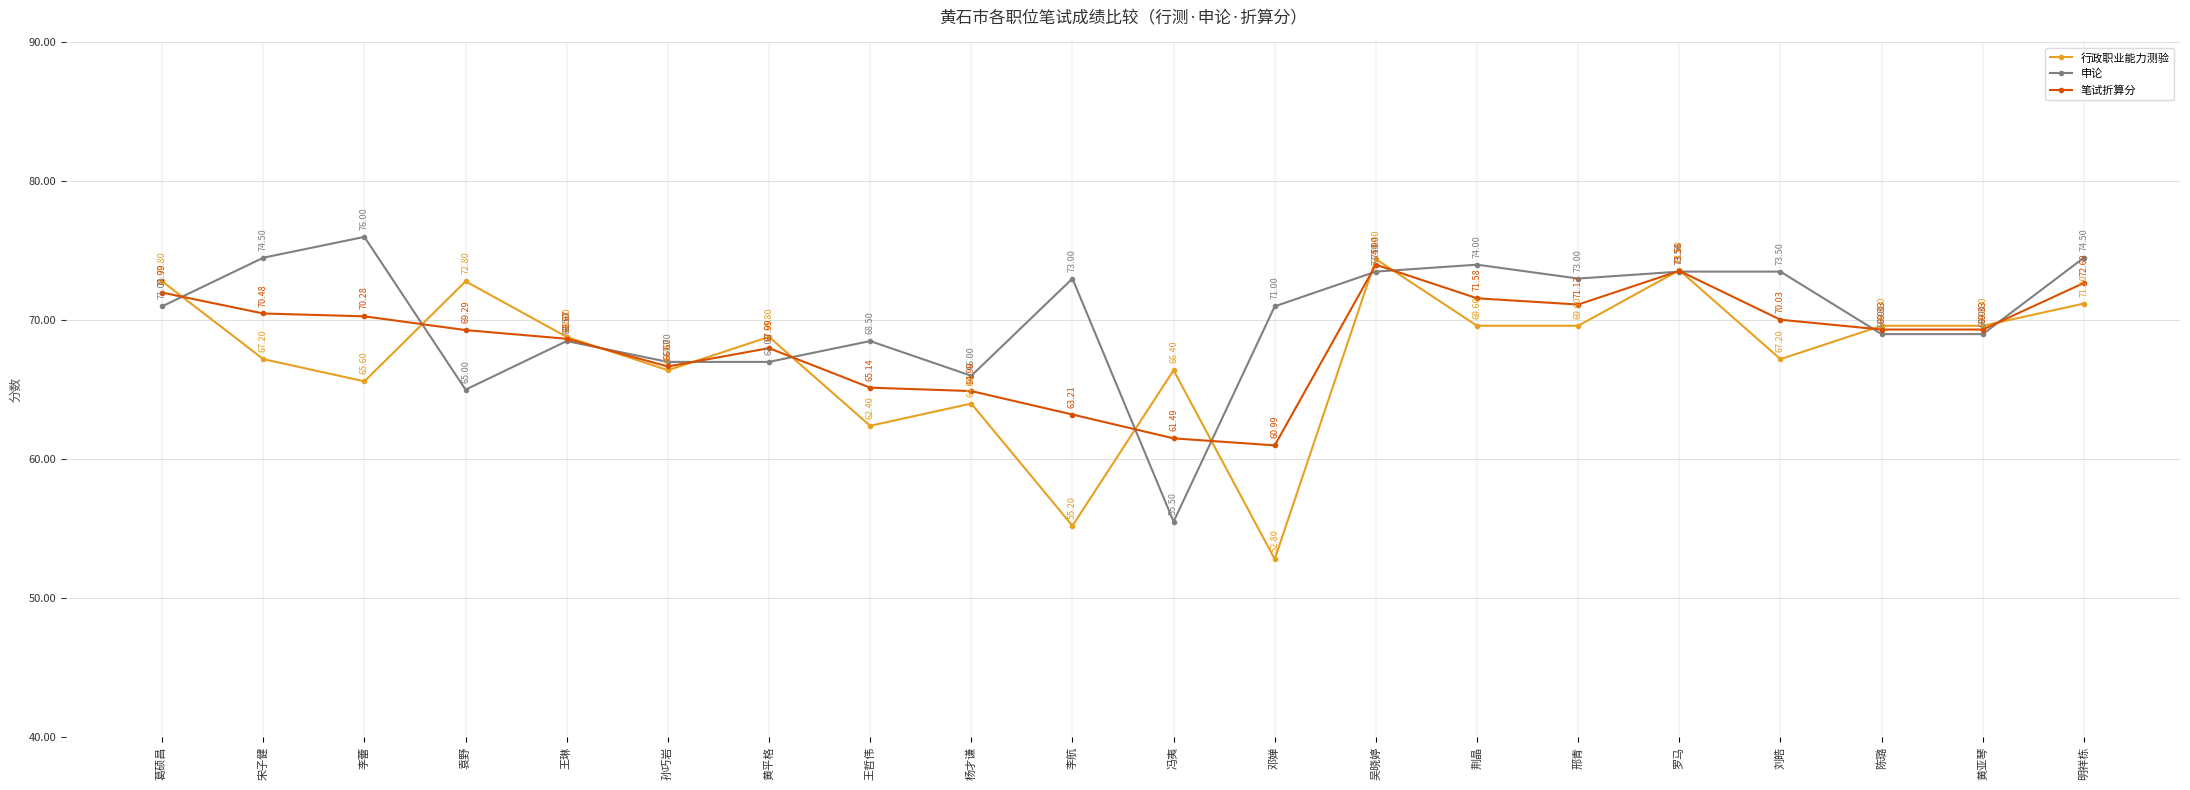

What is the difference between the second highest and minimum values in the 申论 series?

19.0